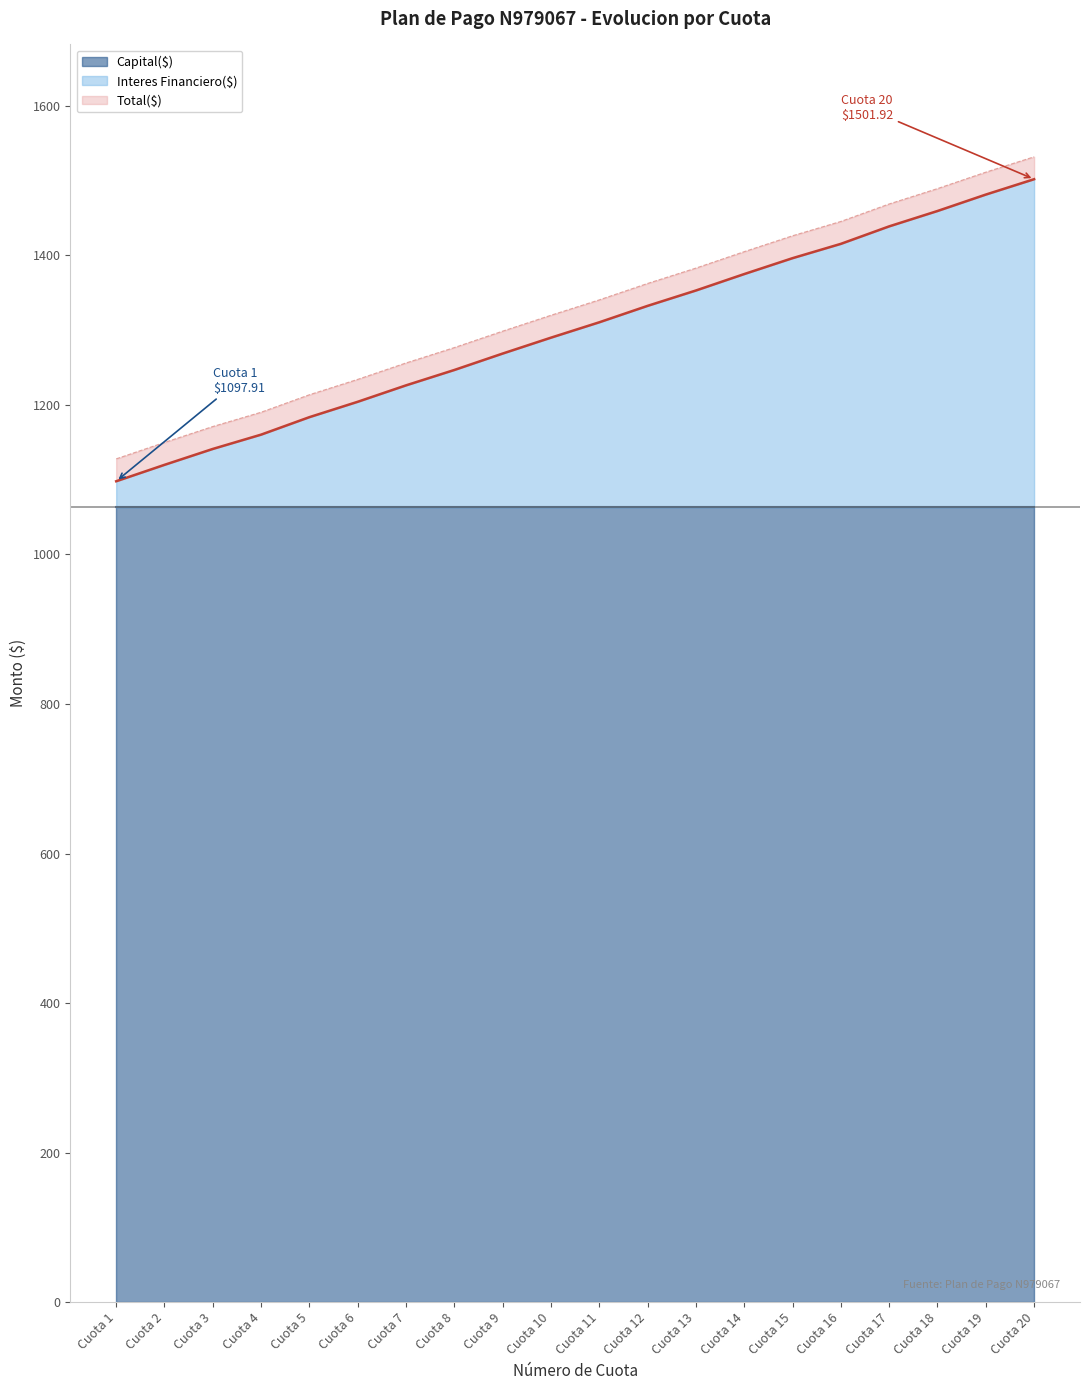

How many values in the Total($) series exceed 1340?

10